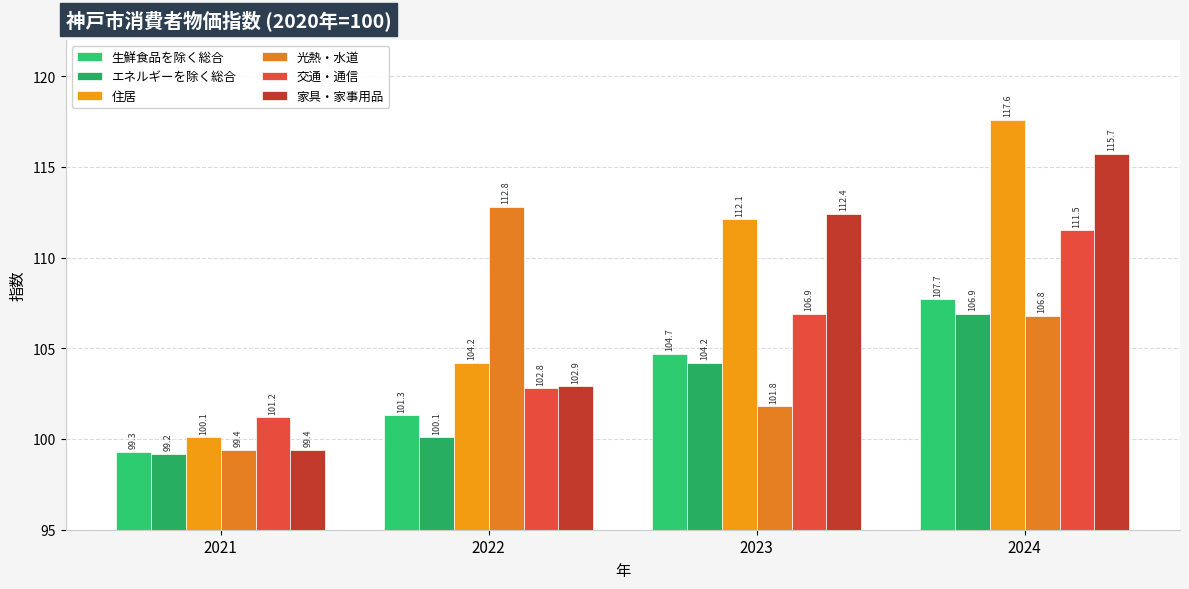

What is the value of the 光熱・水道 bar at the 1st from the left?

99.4